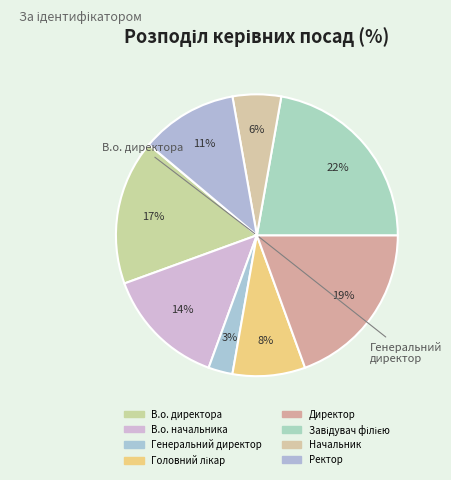

Approximately how many times larger is the value at Директор compared to Генеральний директор?

7.0